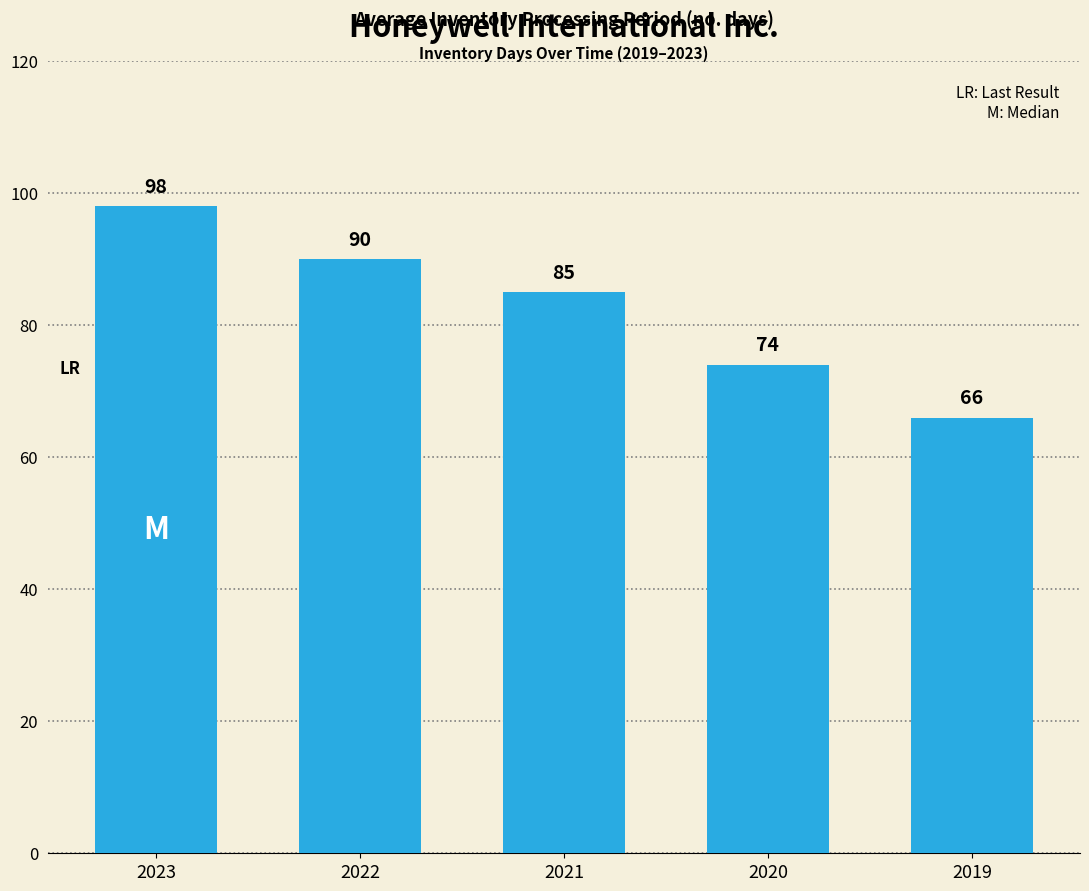

Reading right to left, extract all data points from this chart.

66	74	85	90	98